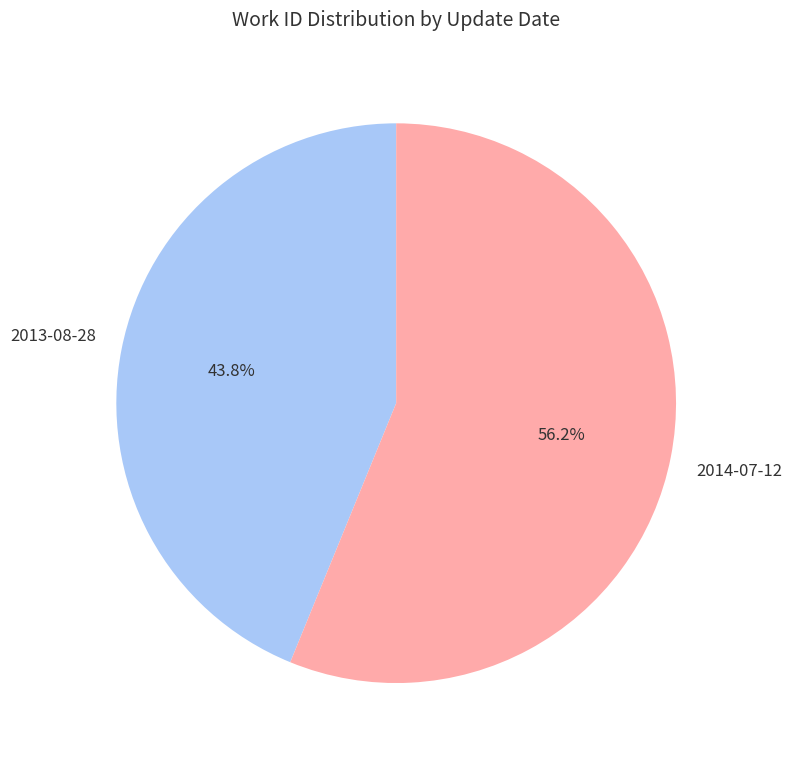

Which category has the biggest portion of the pie?

2014-07-12